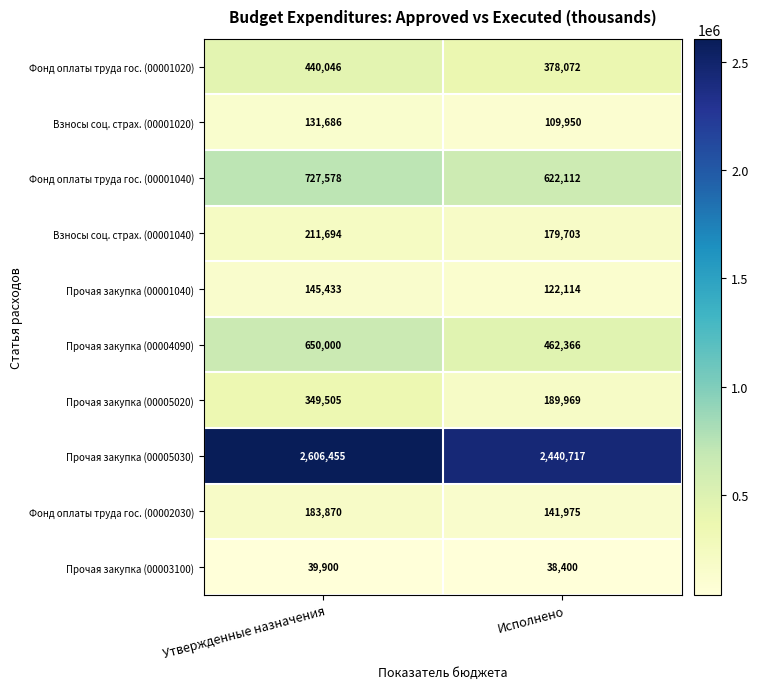

What is the sum of the Прочая закупка (00005030) values at Исполнено and Утвержденные назначения?

5047172